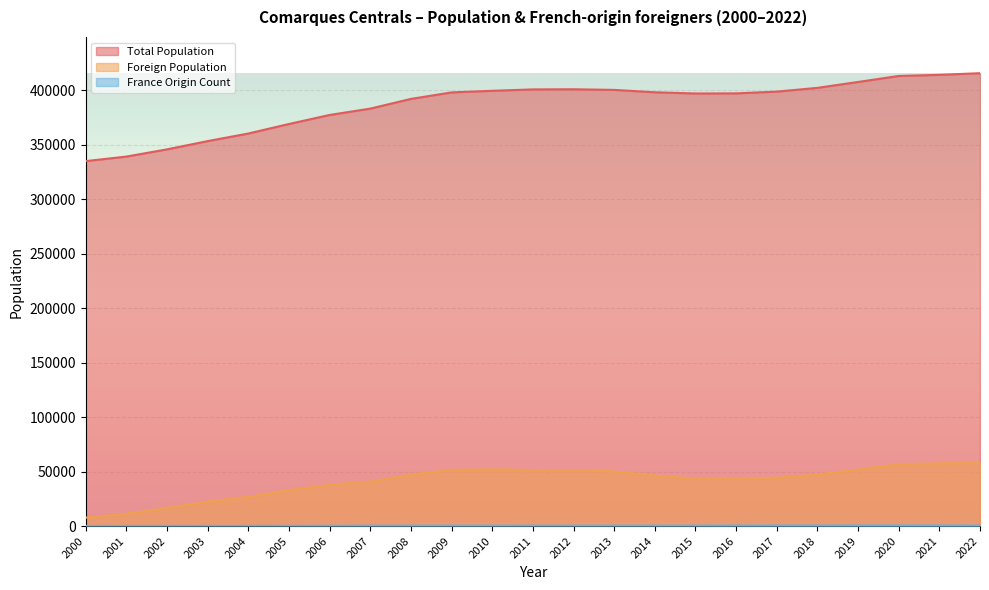

True or false: Foreign Population has more than 1 interior local peaks.

False